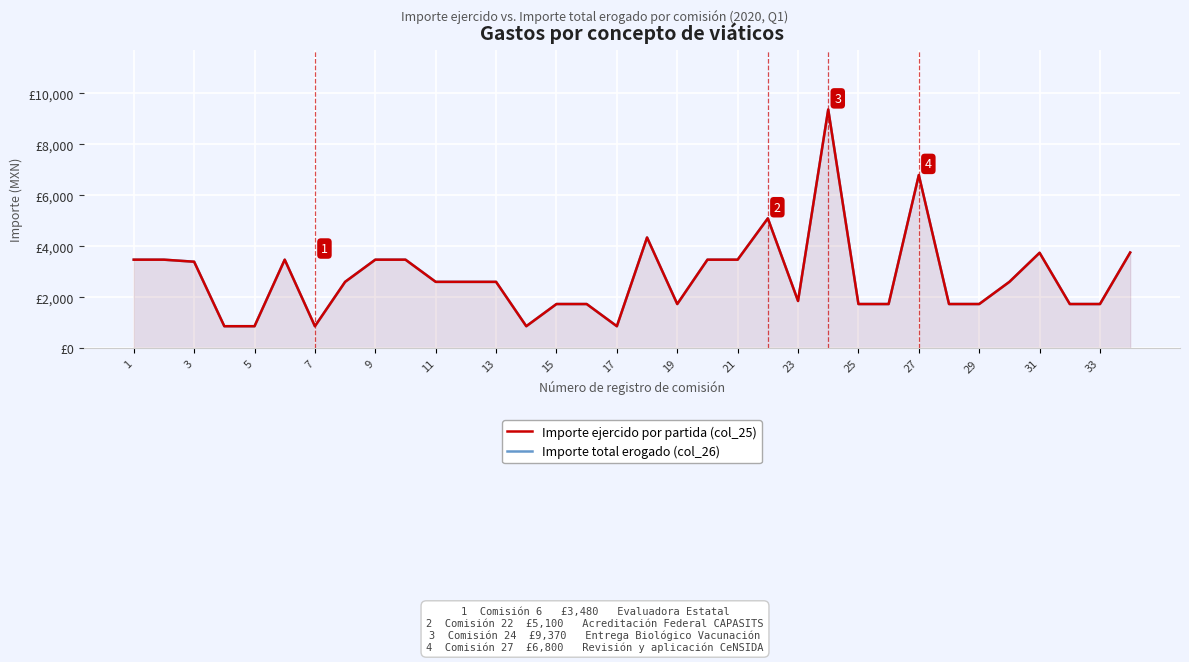

Between 9 and 15, which series saw the biggest shift?

Importe ejercido por partida (col_25)